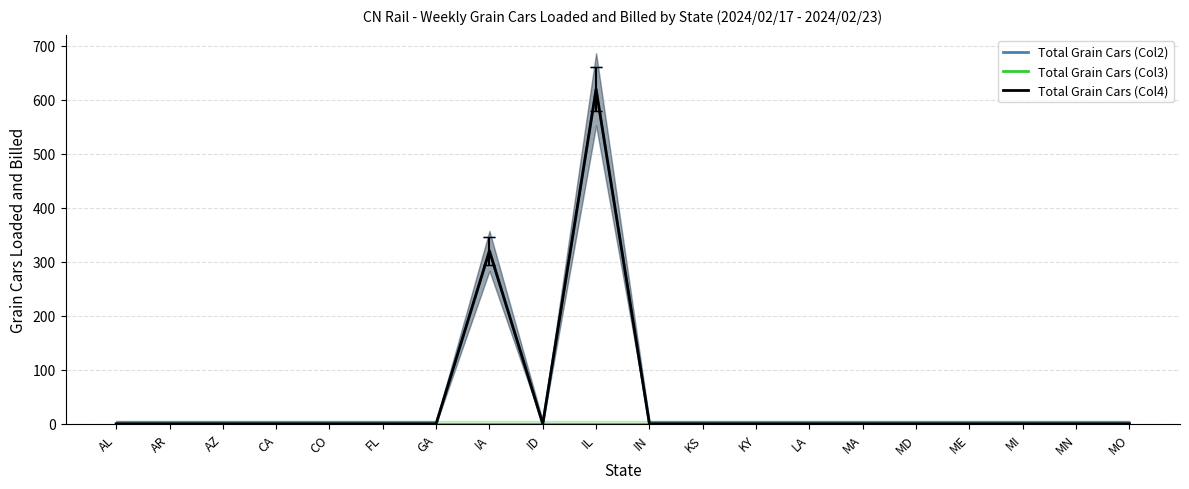

Where is the first local minimum for Total Grain Cars (Col4)?

ID